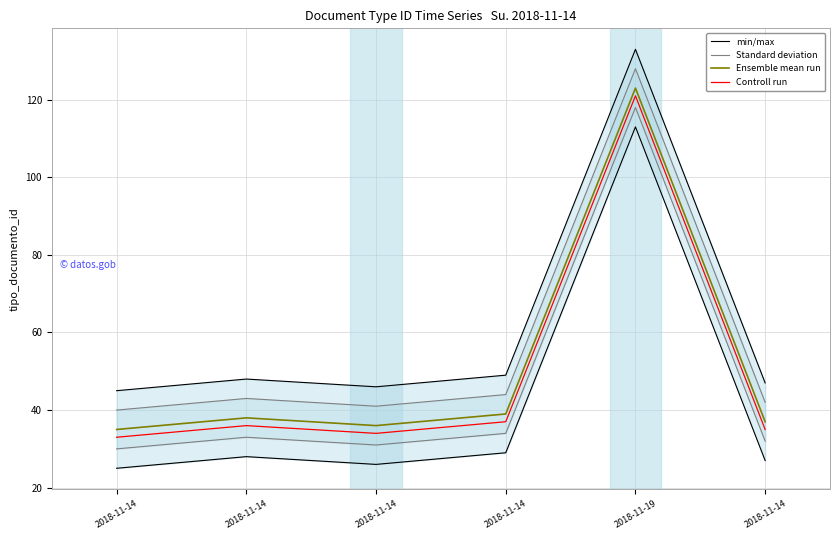

At which label does Controll run reach its peak?

2018-11-19